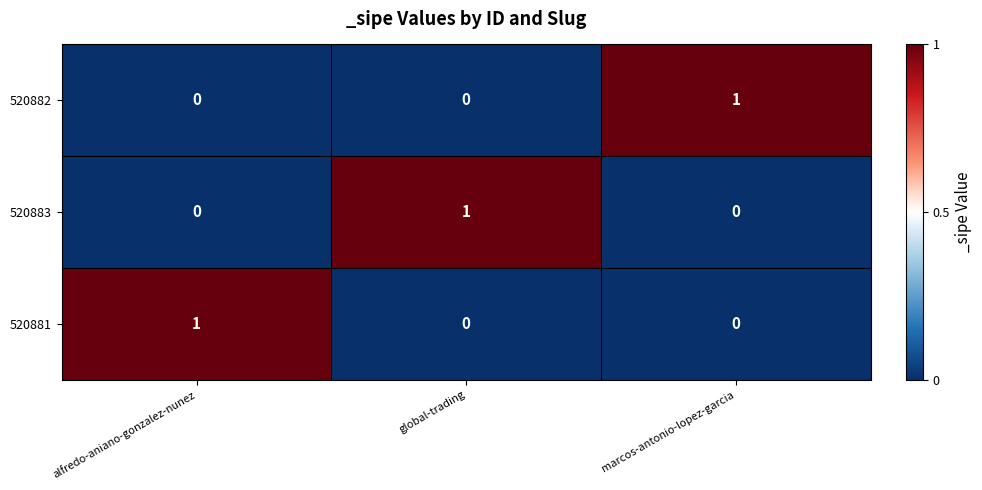

The value of 520881 at global-trading is 1. True or false?

False